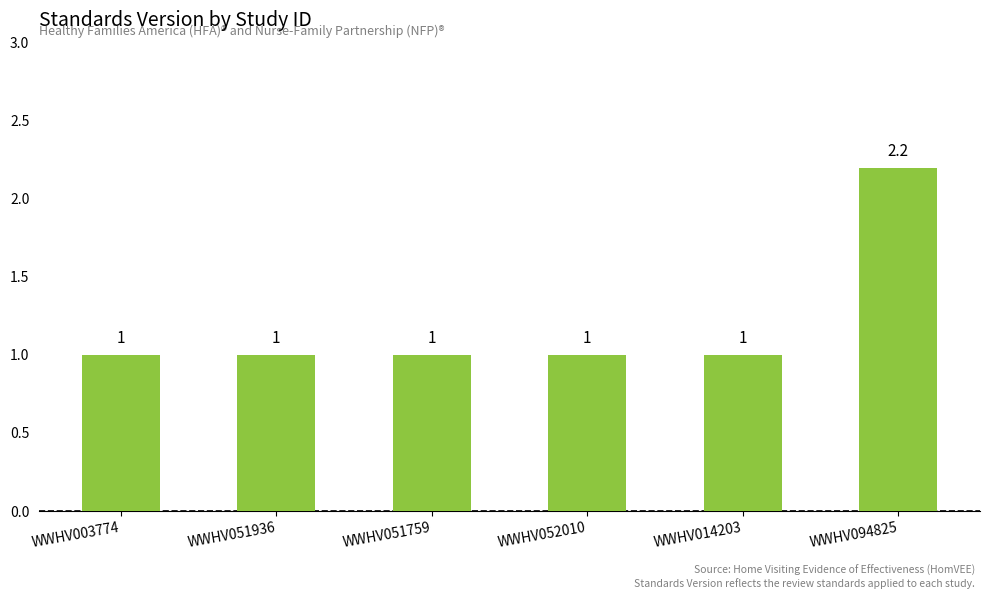

The value at WWHV051759 is 1.4. True or false?

False